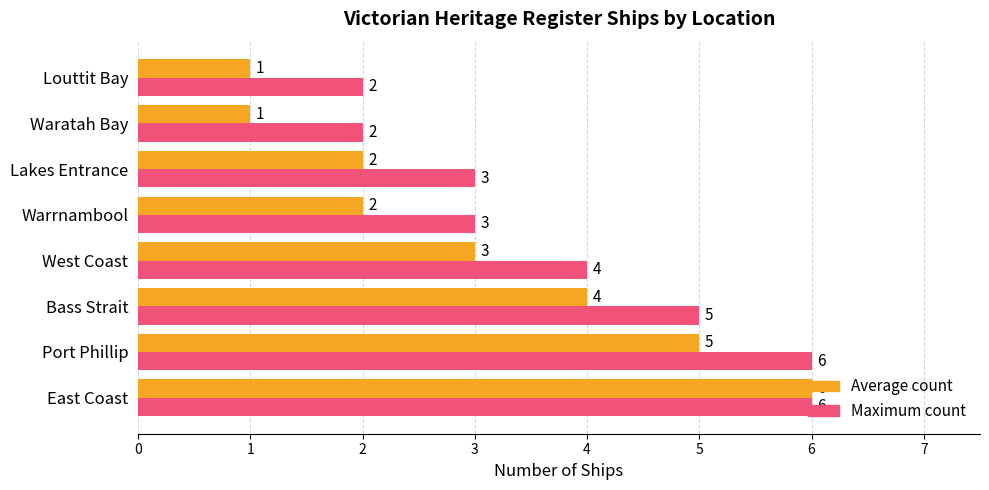

At which label is Maximum count closest to 4?

West Coast